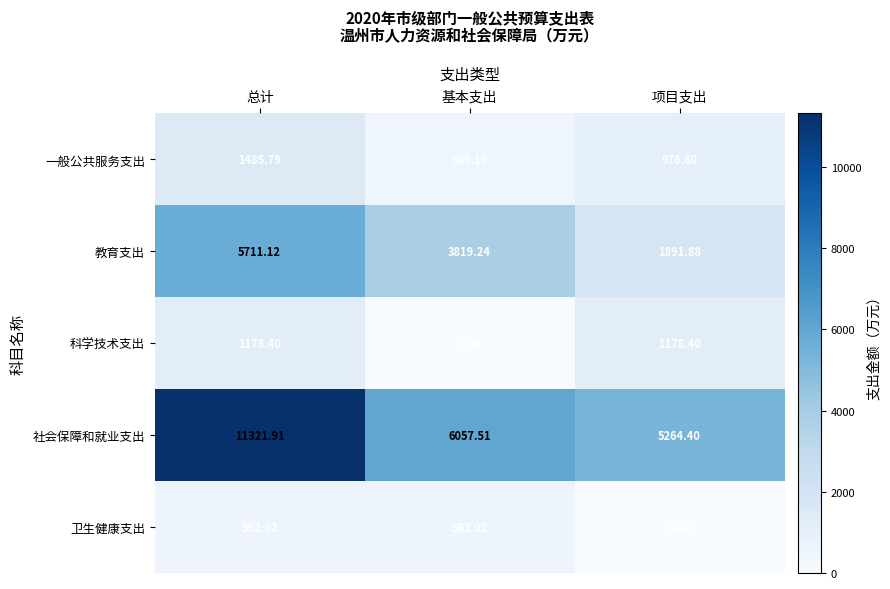

At which label does 教育支出 reach its peak?

总计